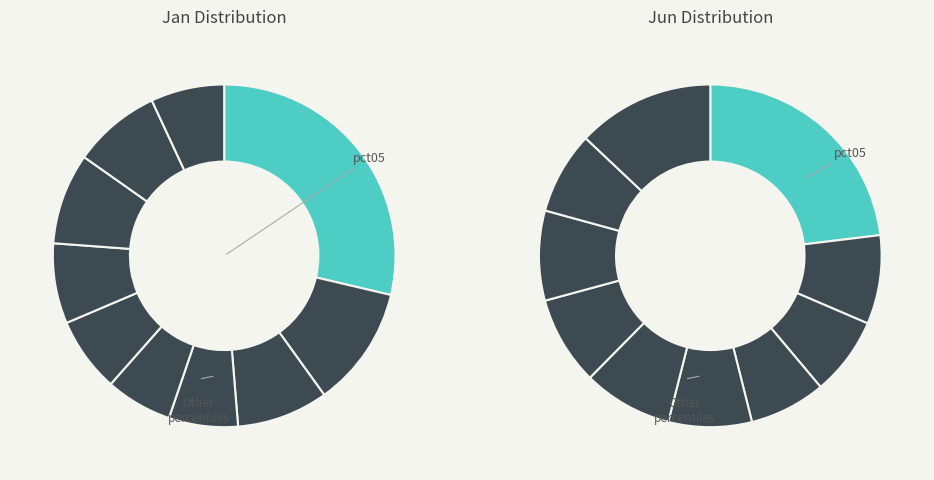

Does any single category account for the majority?

No